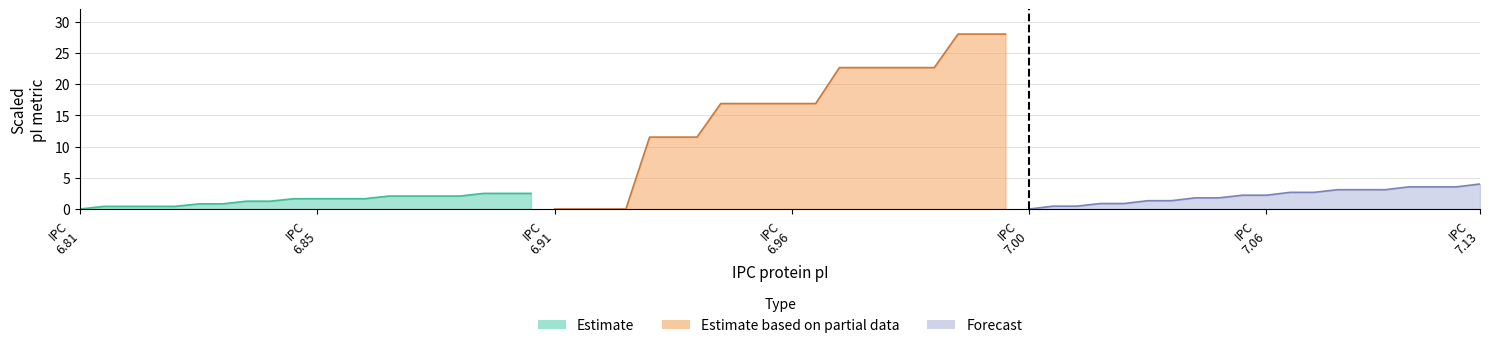

List the series in order of their peak value, highest first.

Estimate based on partial data, Forecast, Estimate